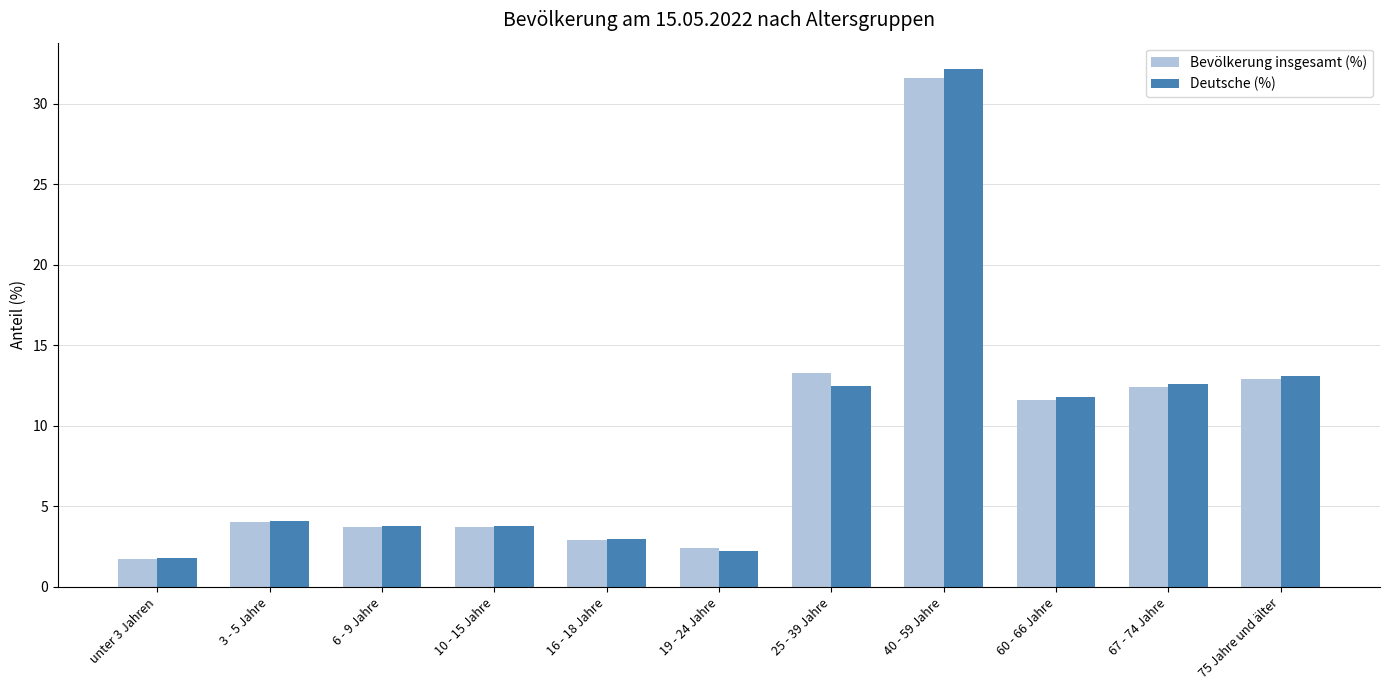

Which series has the widest spread of values?

Deutsche (%)